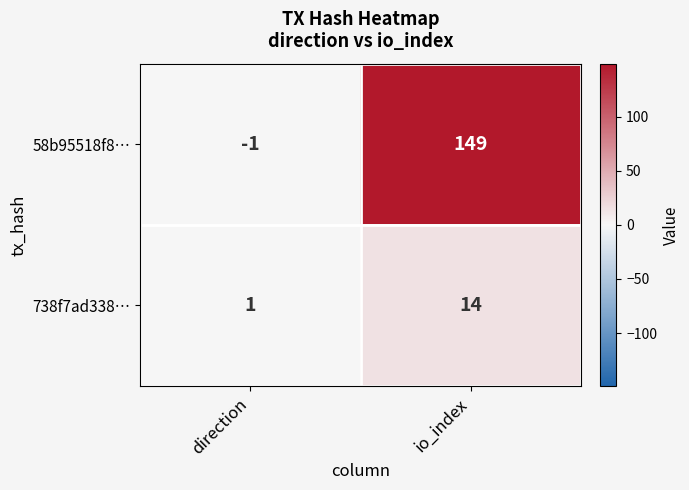

Which series has the largest range (max minus min)?

58b95518f8…